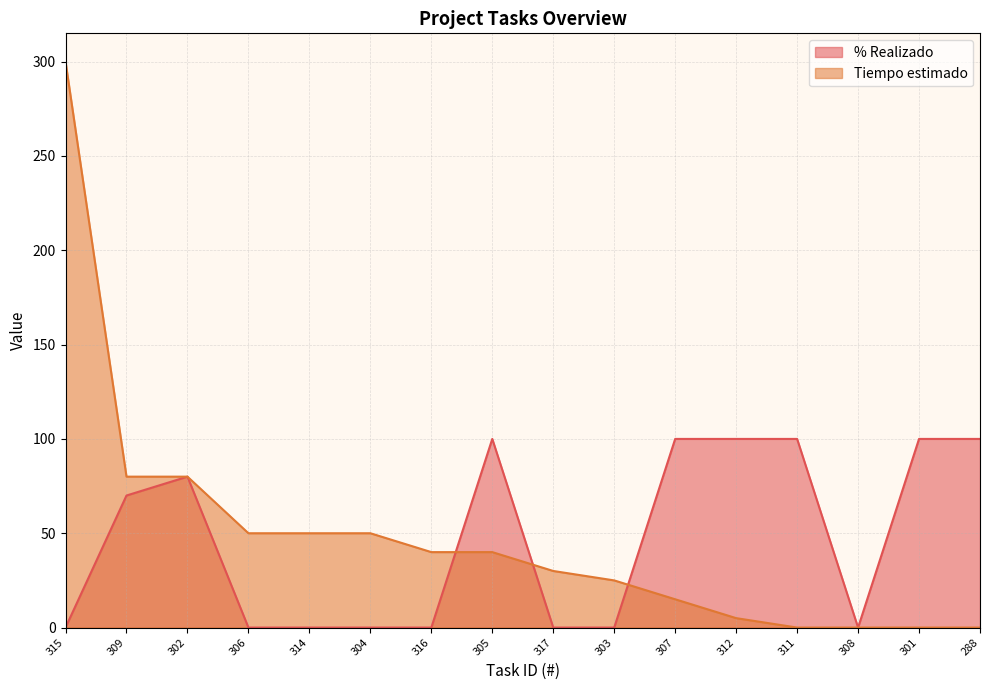

True or false: % Realizado has more than 1 interior local peaks.

True